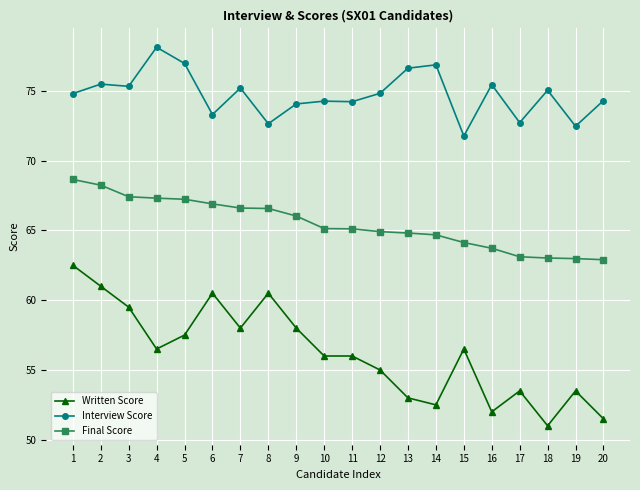

At which category does Written Score reach its first local peak?

6